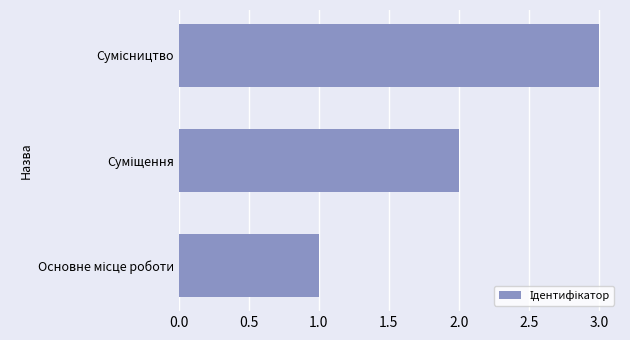

What is the smallest value displayed?

1